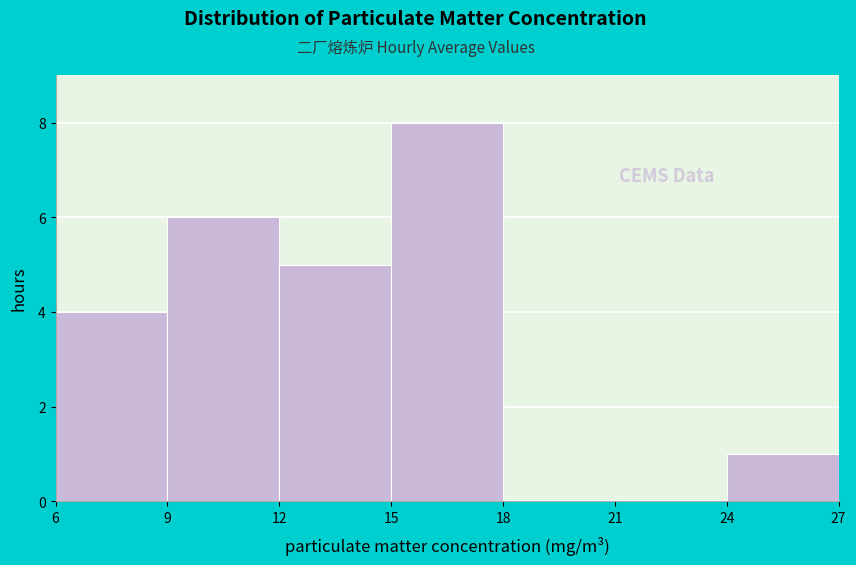

Reading left to right, transcribe this chart: for each bar, give the range it covers on the x-axis and its height. The values are not printed on the chart, so give them approximately, as read against the axis.

6 to 9: 4
9 to 12: 6
12 to 15: 5
15 to 18: 8
18 to 21: 0
21 to 24: 0
24 to 27: 1